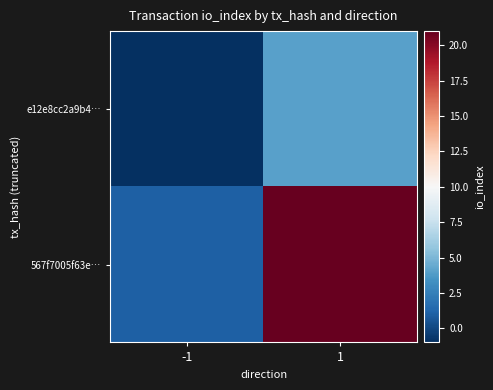

Rank the series by their maximum value, from highest to lowest.

567f7005f63e…, e12e8cc2a9b4…